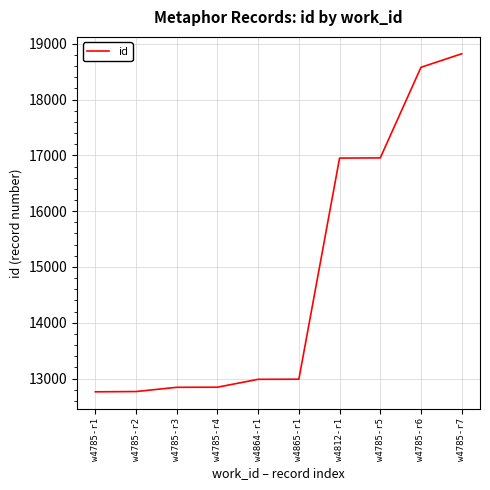

Where is the data nearest to the value 15791?

w4812-r1